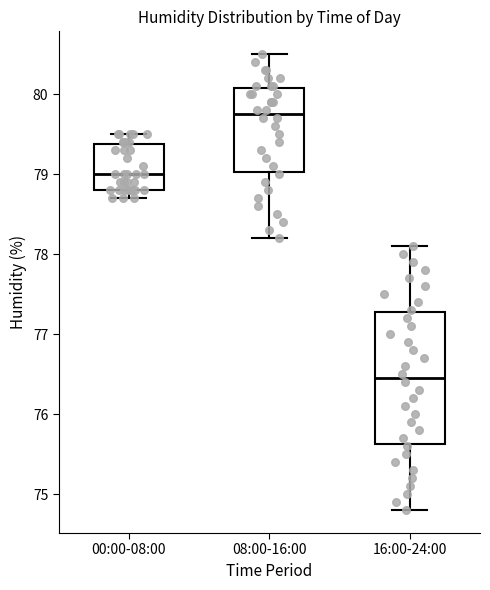

Which box has the highest median line?

08:00-16:00